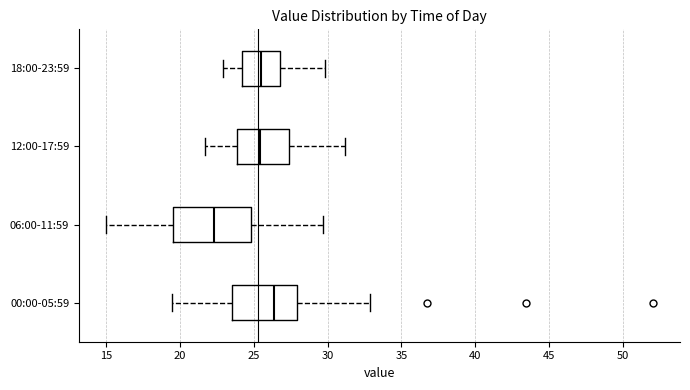

Comparing the boxes themselves (not the whiskers), which one is the widest?

06:00-11:59